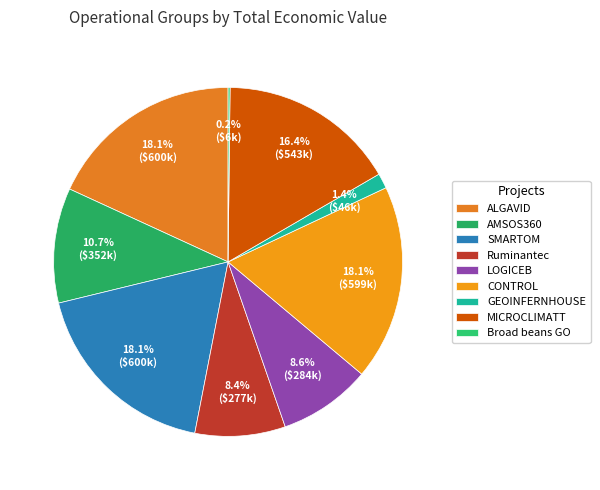

To the nearest percent, what percentage of the pie is ALGAVID?

18%